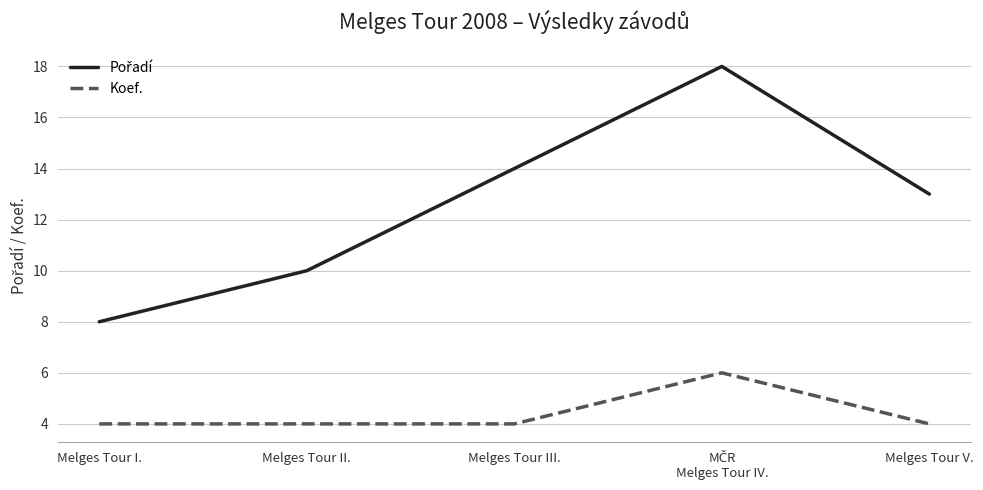

True or false: Koef. has a value of 4 at Melges Tour I..

True